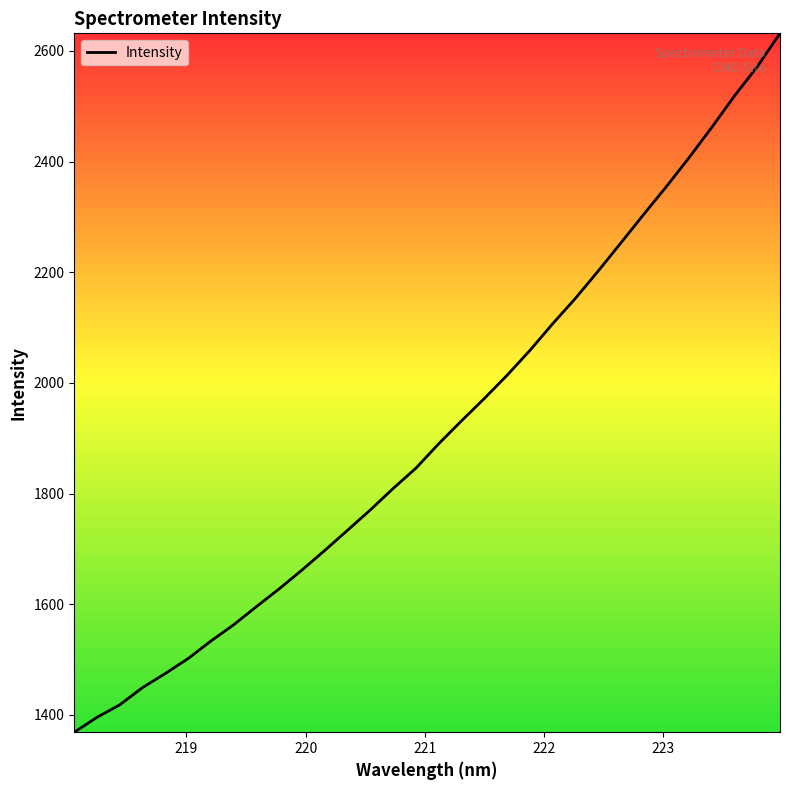

What is the smallest value displayed?

1368.9